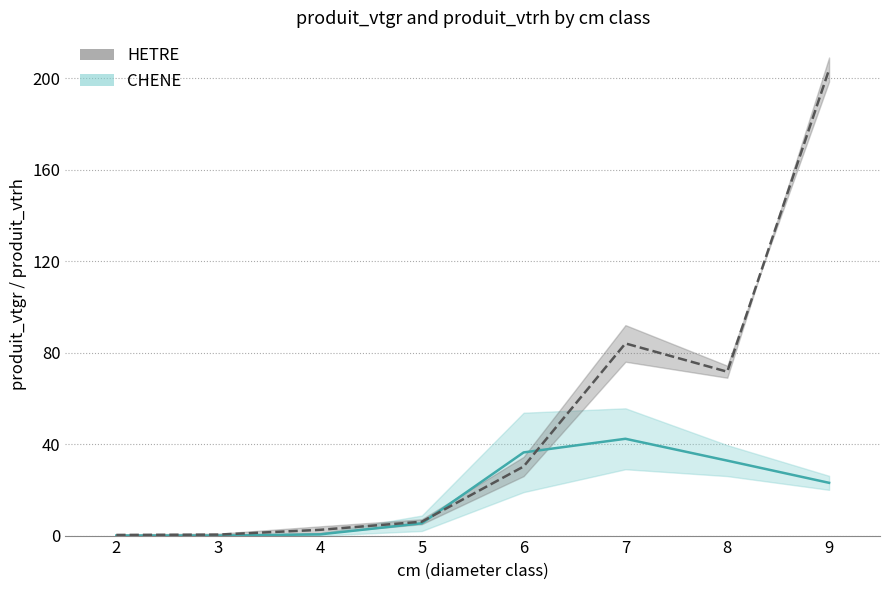

Reading right to left, extract all data points from this chart.

CHENE (mid): 23.1	32.8	42.3	36.4	5.4	0.5	0.0	0.0
HETRE (mid): 203.7	71.6	84.0	30.2	6.1	2.5	0.4	0.3